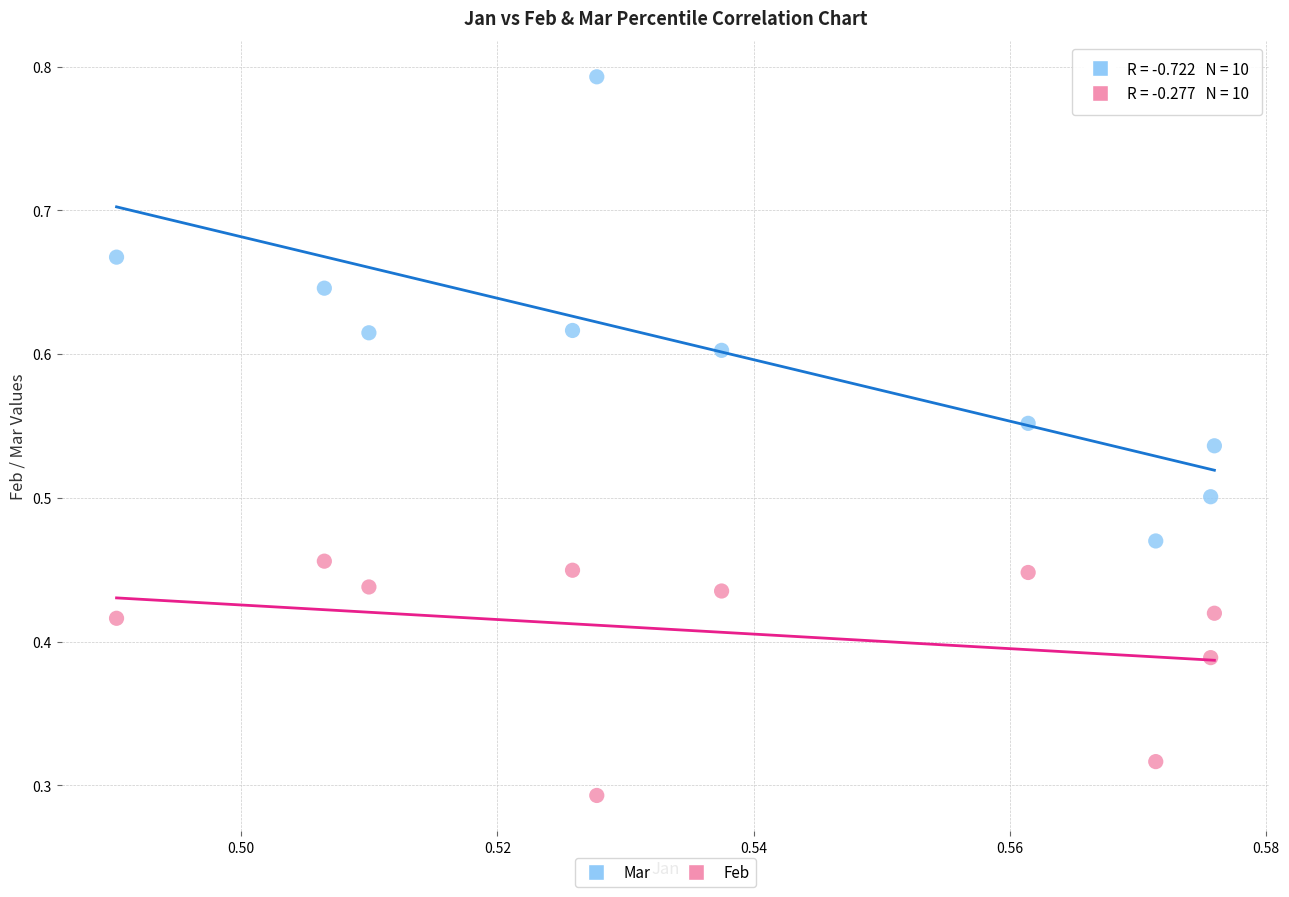

Which series has the widest spread of Y values?

Mar